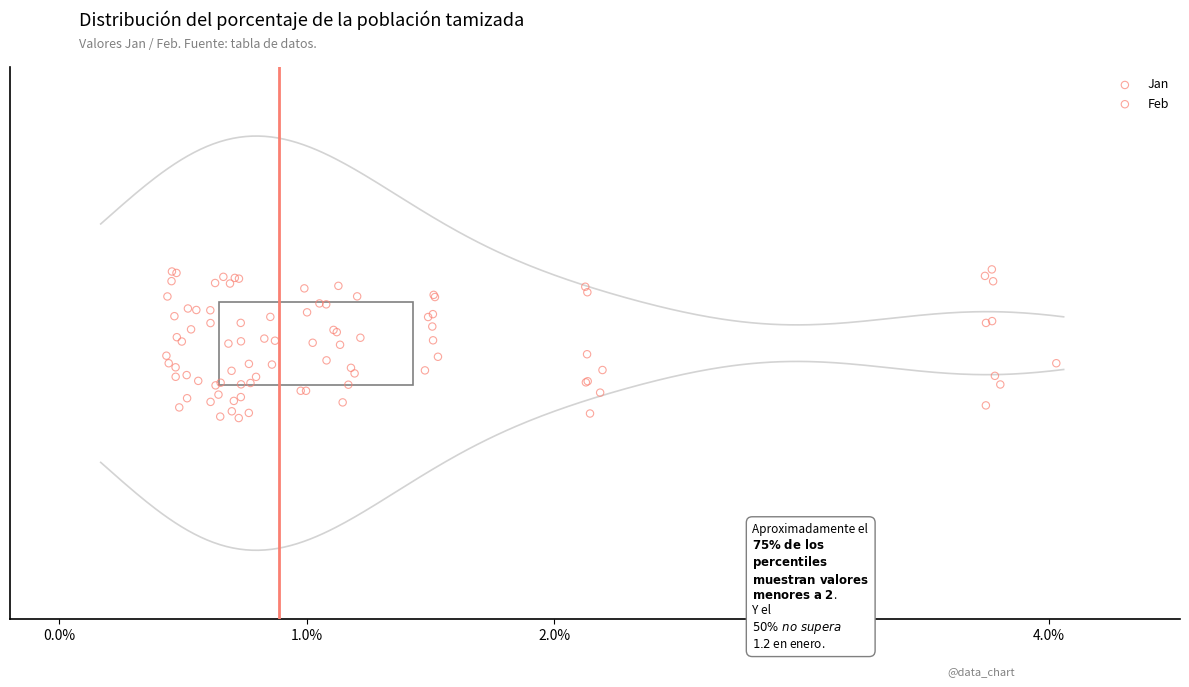

Which series reaches the minimum Y coordinate?

Jan